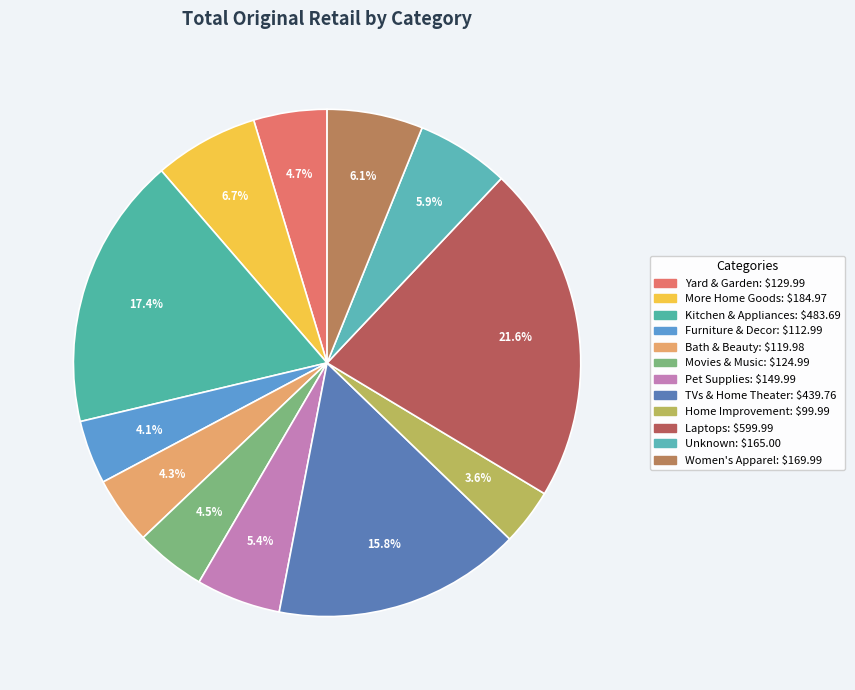

Does any single category account for the majority?

No